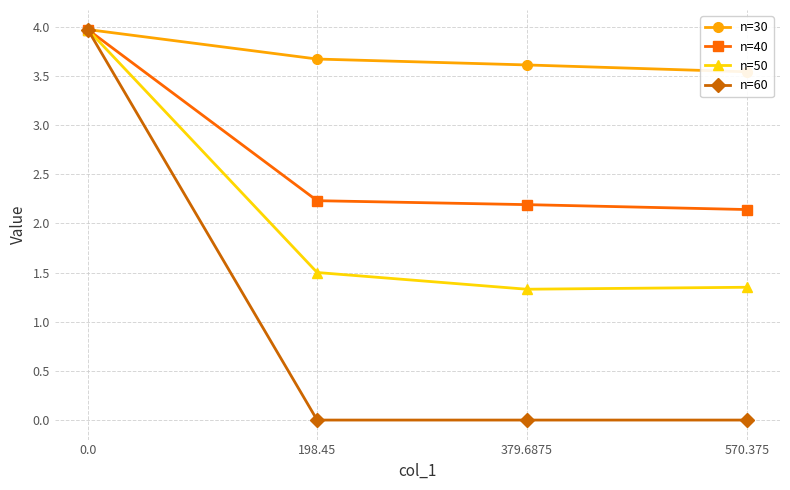

What is the sum of all n=30 values?

14.8